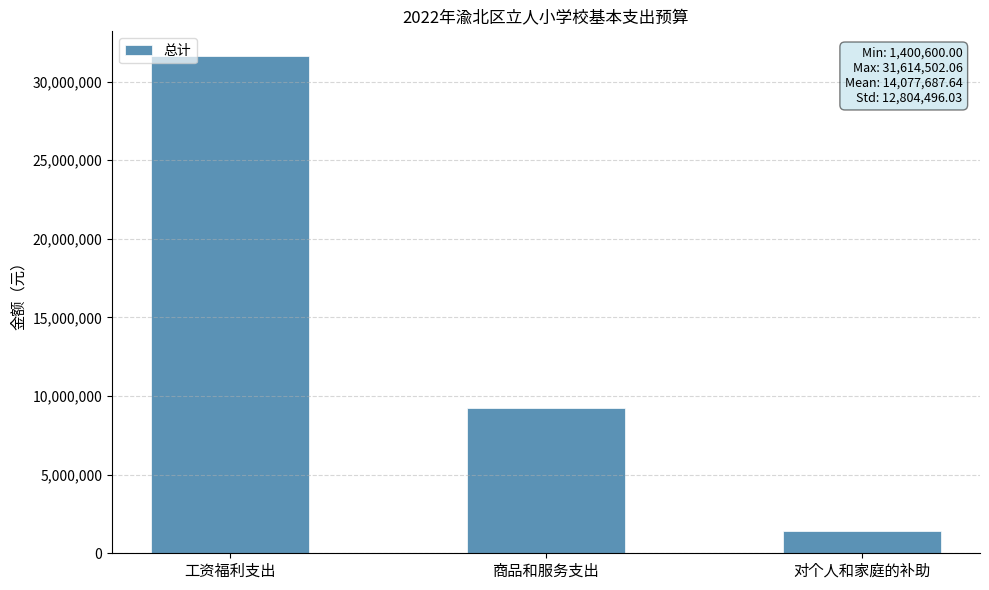

Which label corresponds to the largest value in the chart?

工资福利支出